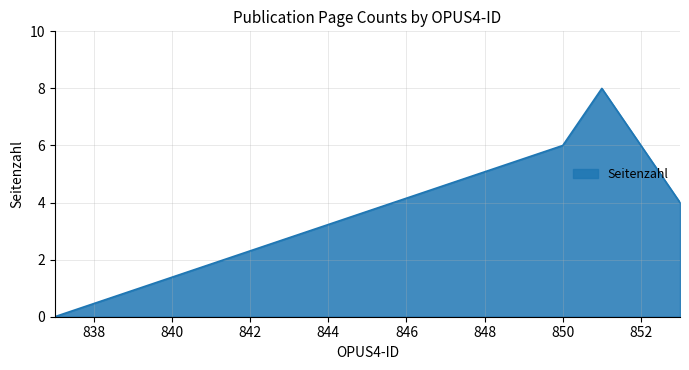

The chart shows a value of 9 at 852. True or false?

False